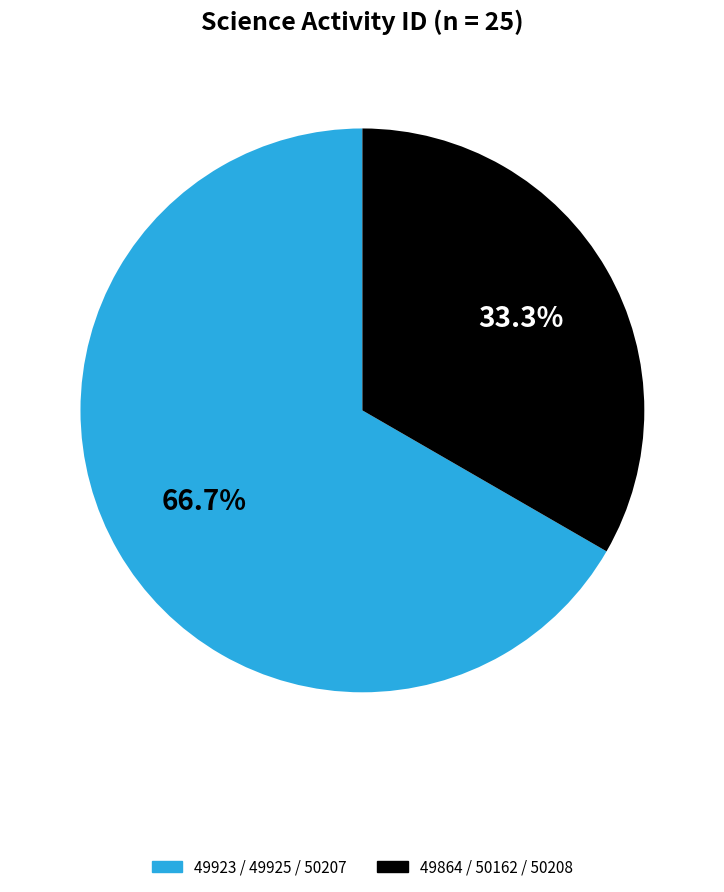

Is there a majority slice in this chart?

Yes